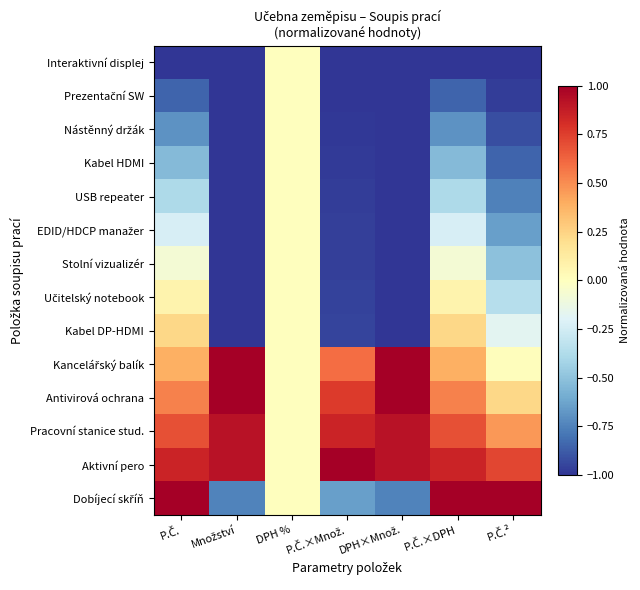

Which series changed the most between DPH×Množ. and P.Č.²?

Dobíjecí skříň